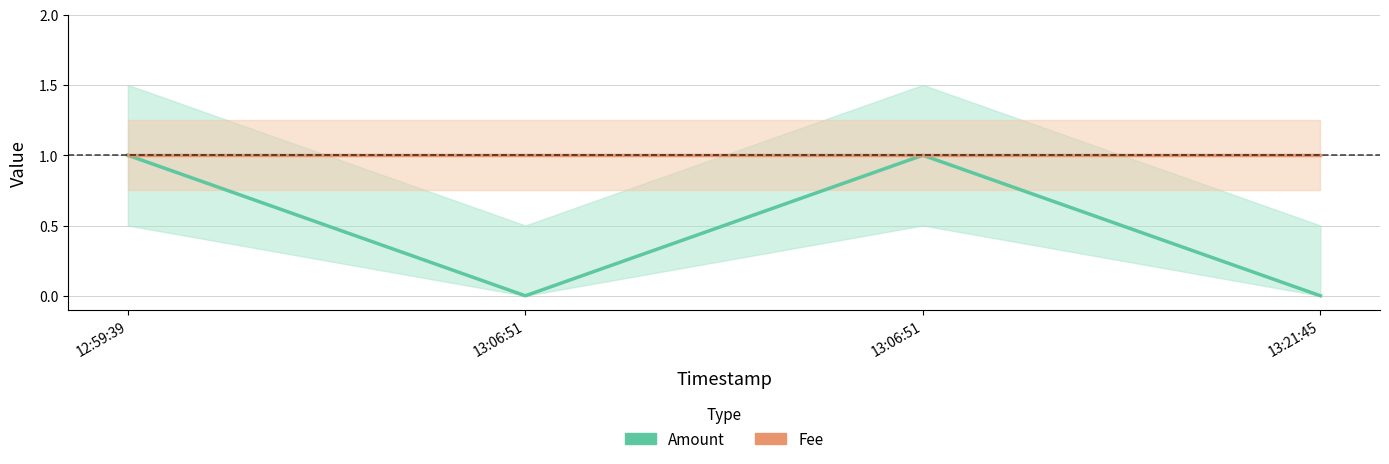

How many series are shown in this chart?

2